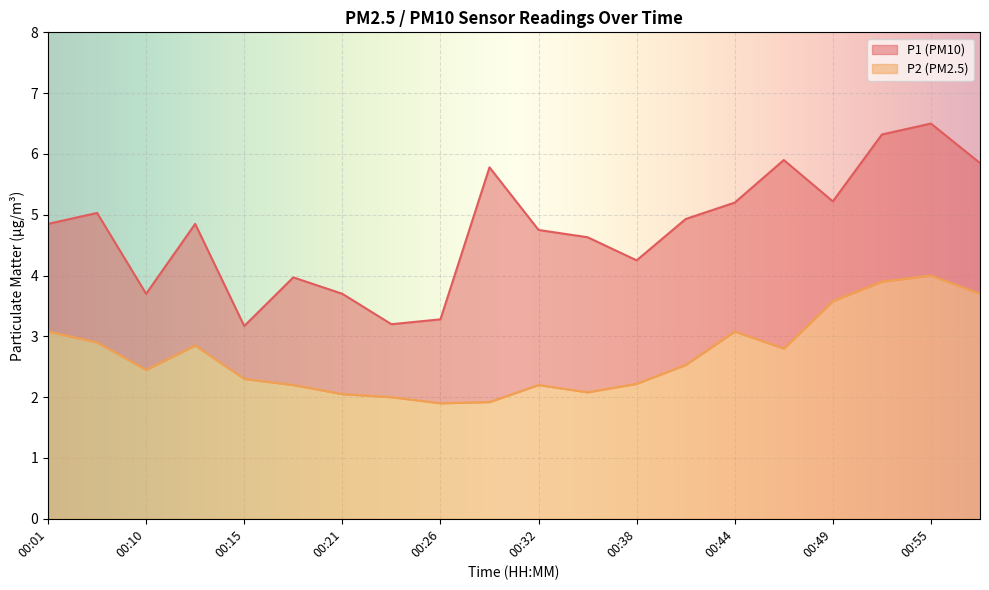

True or false: P1 has a value of 5.2 at 00:44.

True